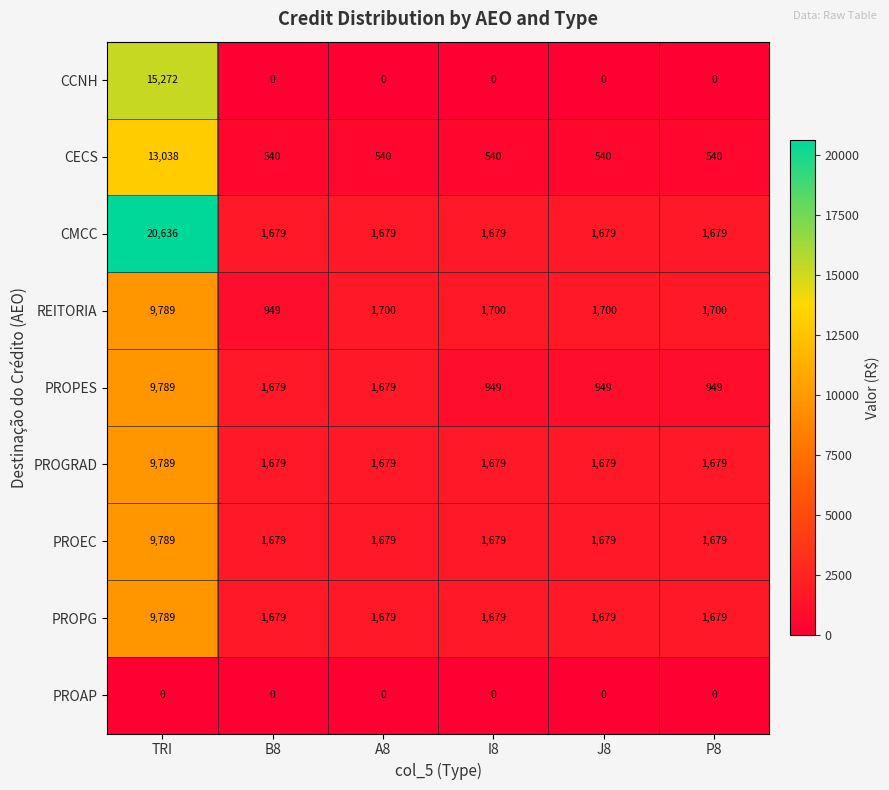

How many categories are shown in the chart?

6